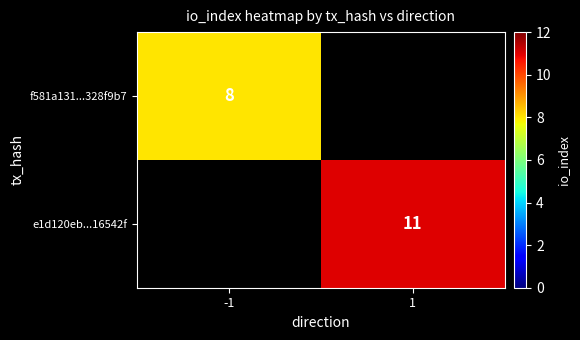

True or false: f581a131...328f9b7 has a value of 12 at -1.

False